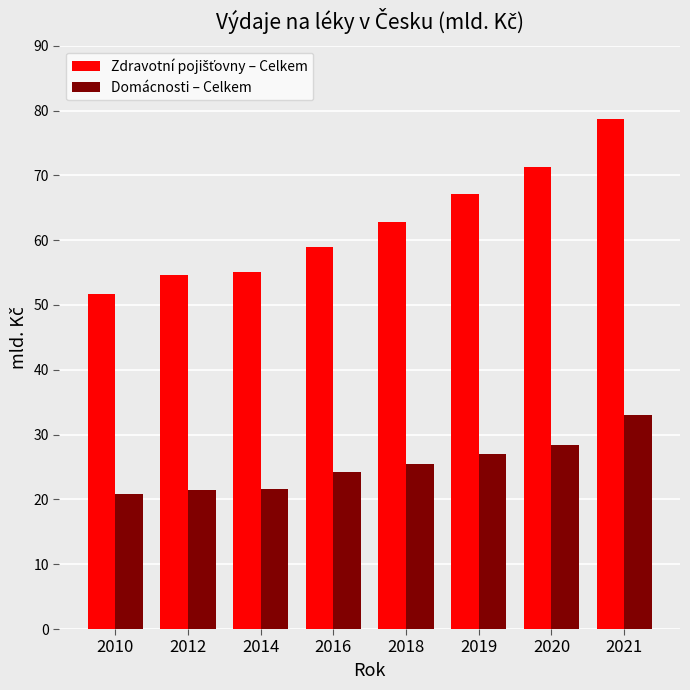

How many categories are shown in the chart?

8